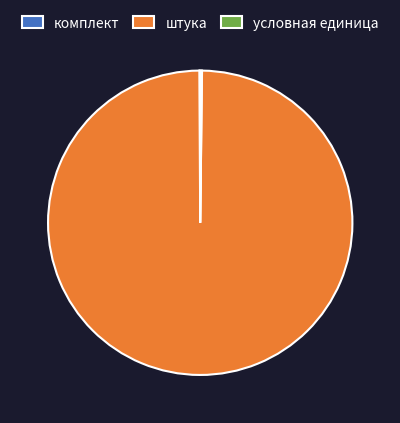

True or false: штука accounts for 100% of the total.

True